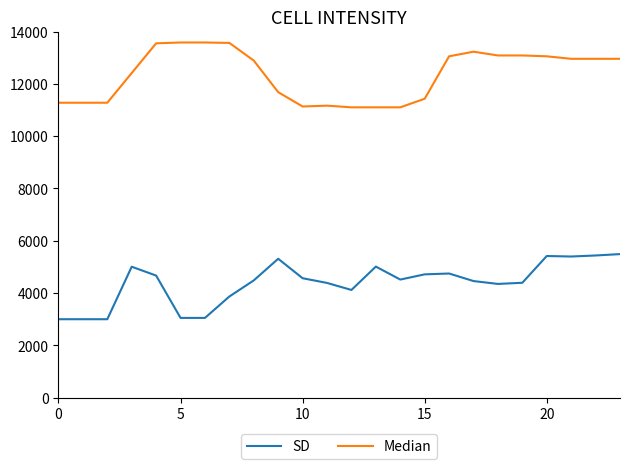

How many lines are shown in the chart?

2